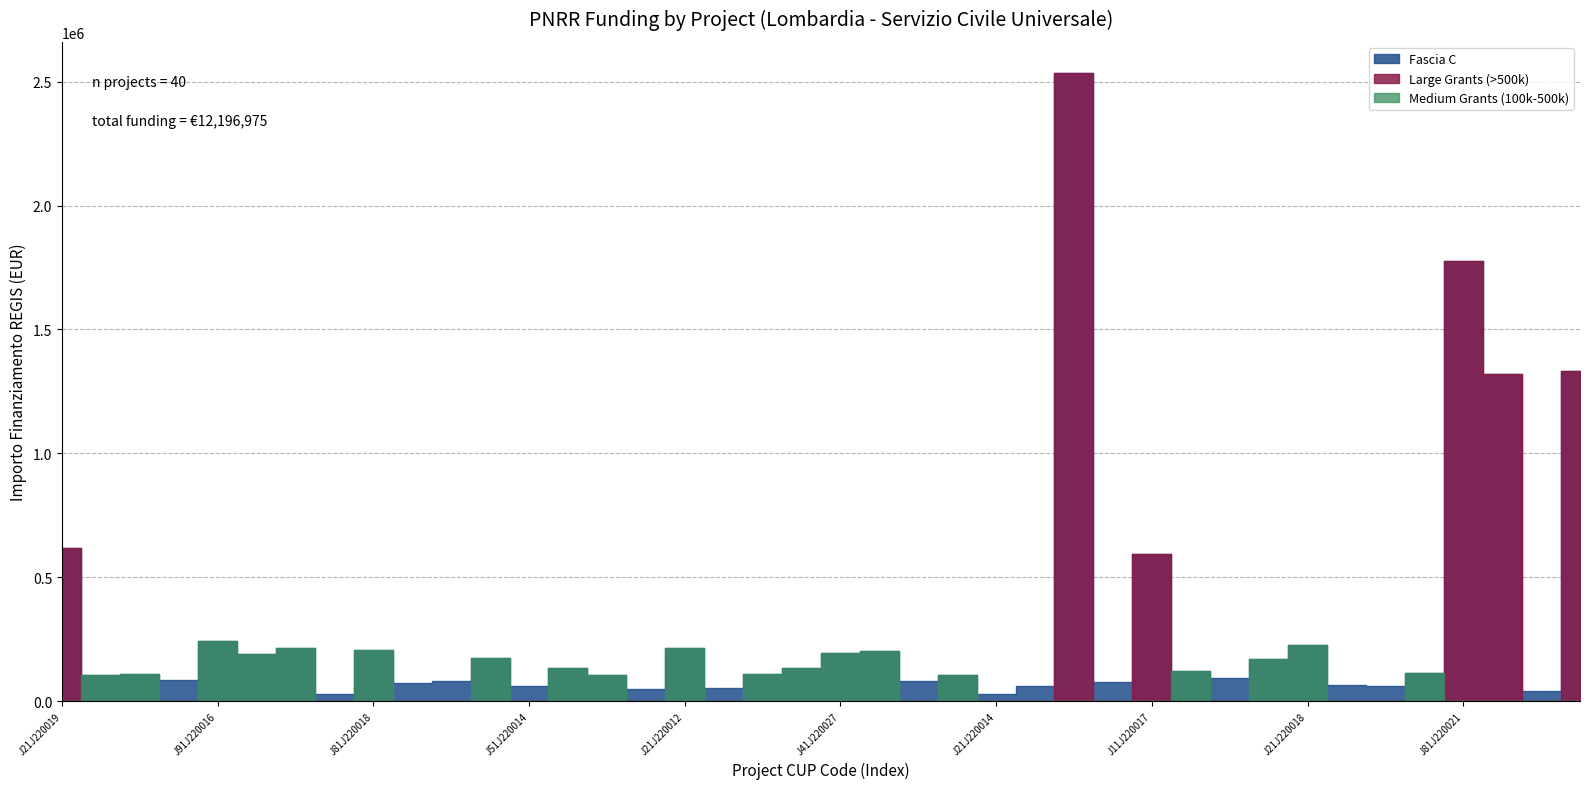

Where is Medium Grants (100k-500k) nearest to the value 122047?

J71J22001160007